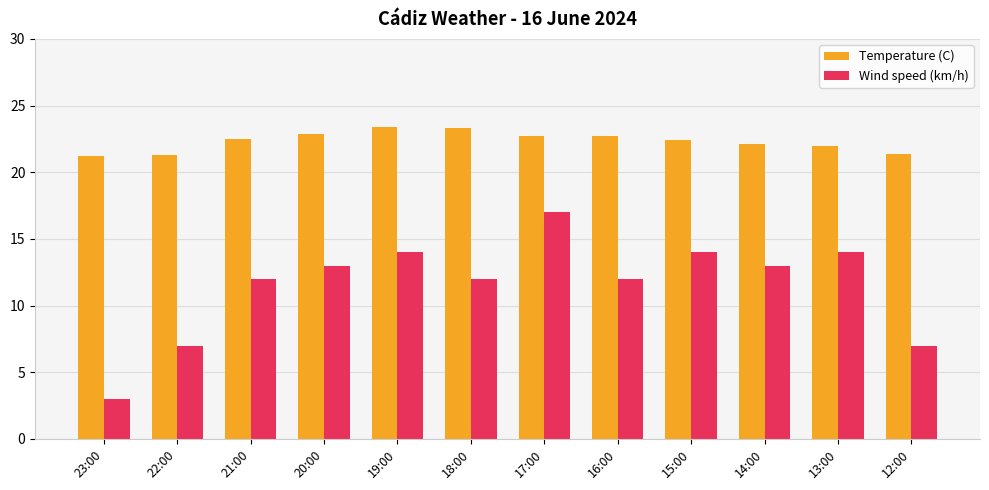

What is the value of the Wind speed (km/h) bar at the 10th from the left?

13.0